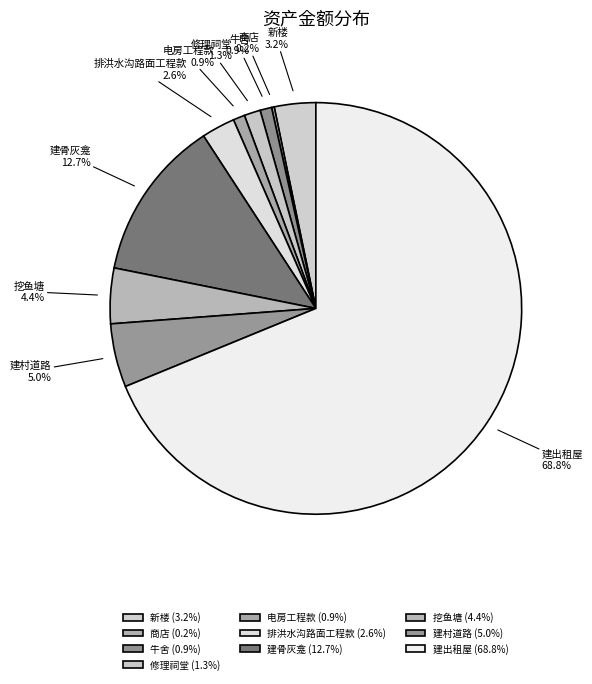

Is the sum of 牛舍 and 建骨灰龛 greater than half?

No